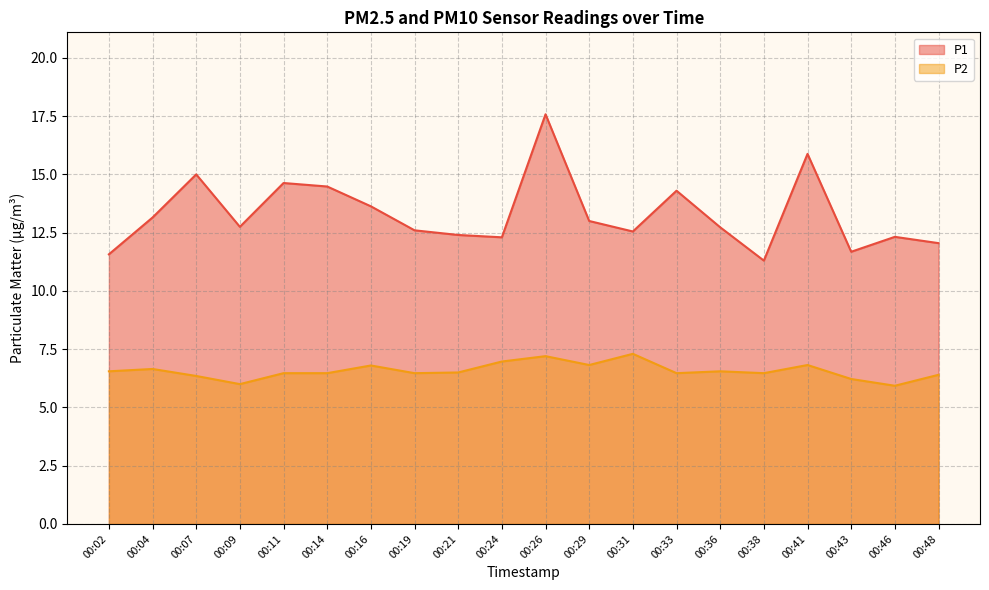

What is the greatest value displayed?

17.6